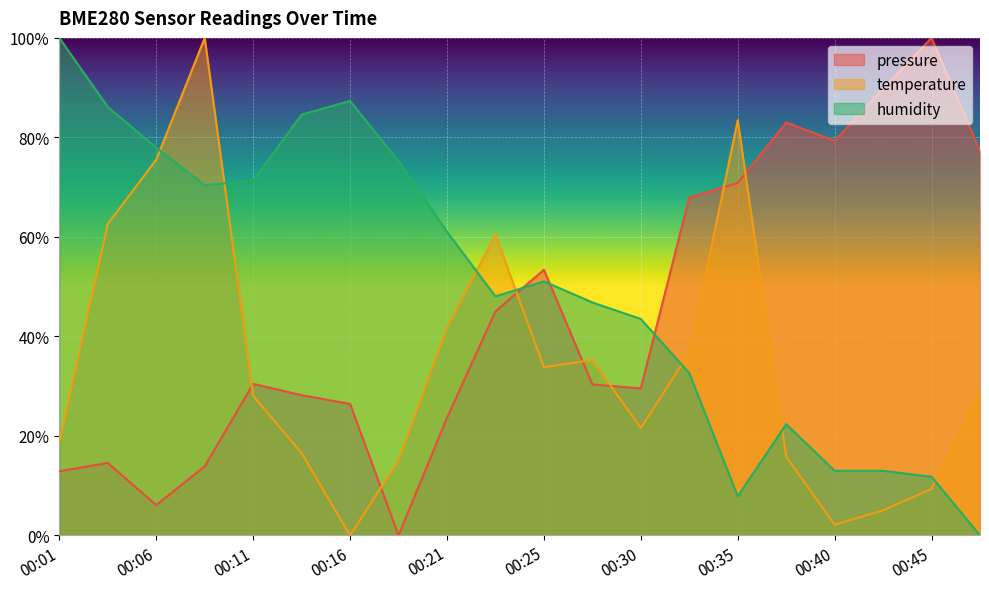

At 00:30, list the series in order from largest to smallest.

humidity, pressure, temperature